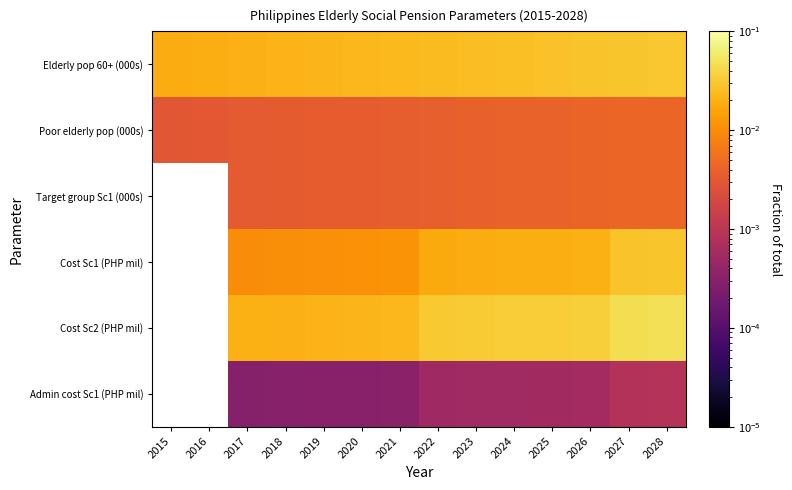

True or false: Cost Sc2 (PHP mil) has a value of 0.0 at 2018.

True